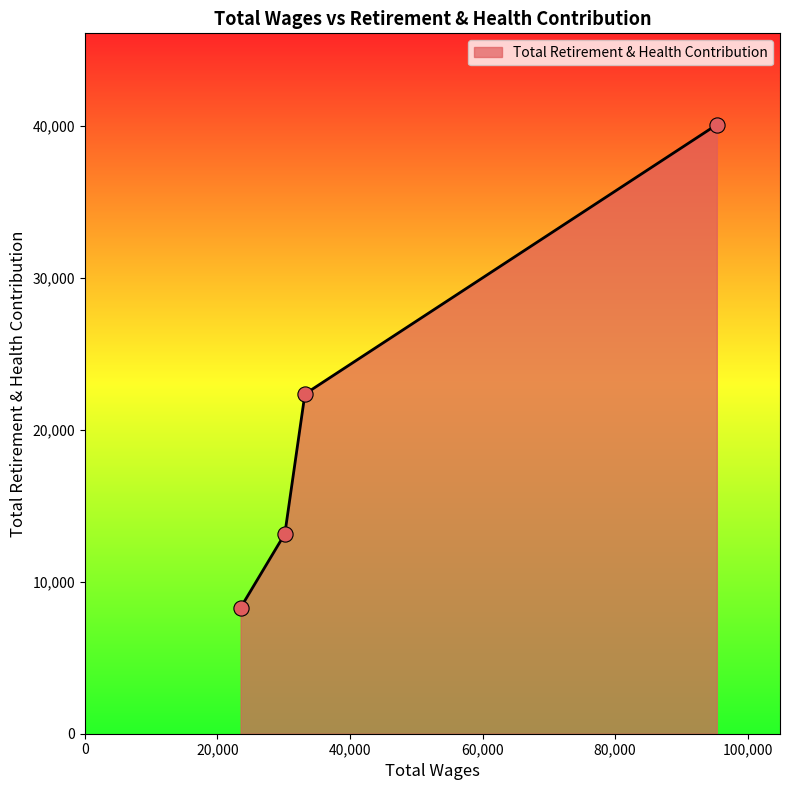

What is the maximum value shown in the chart?

40059